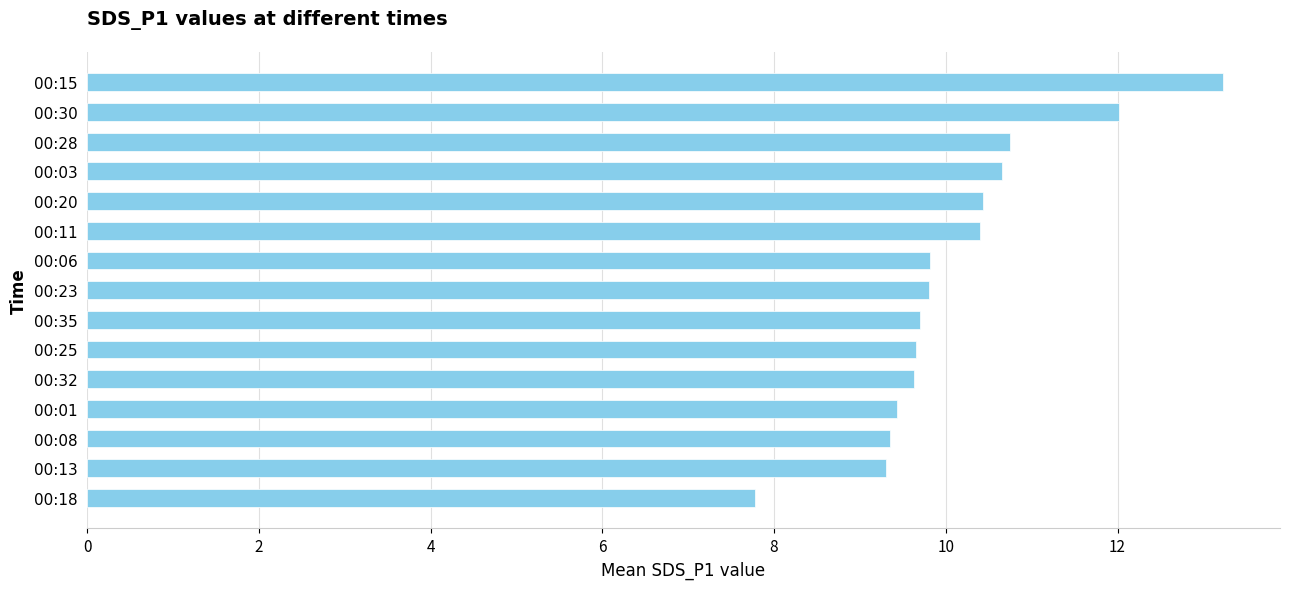

Is it true that the value at 00:32 is 16.1?

False